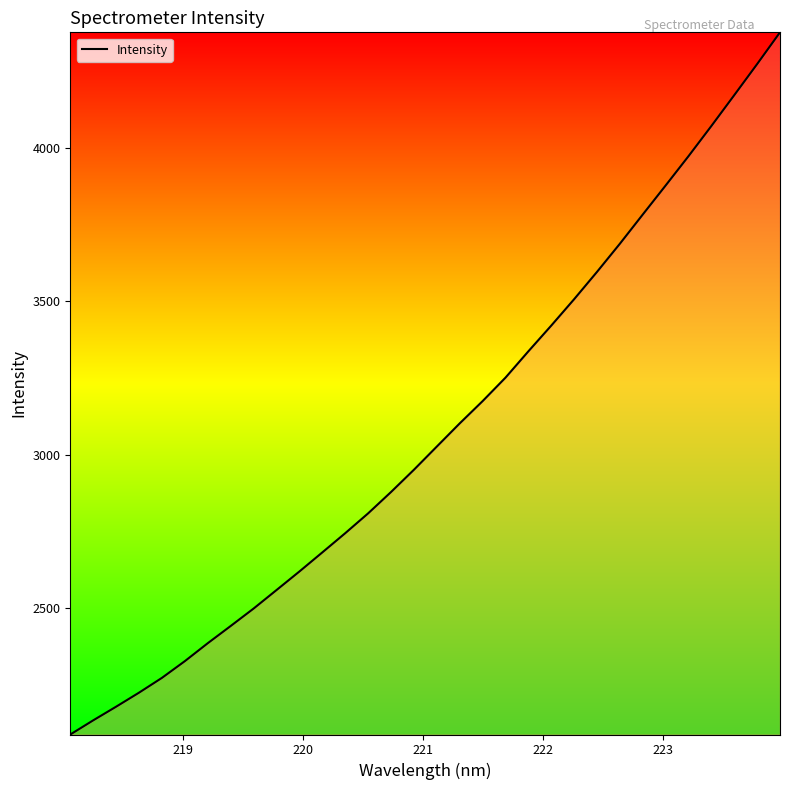

What is the greatest value displayed?

4378.4